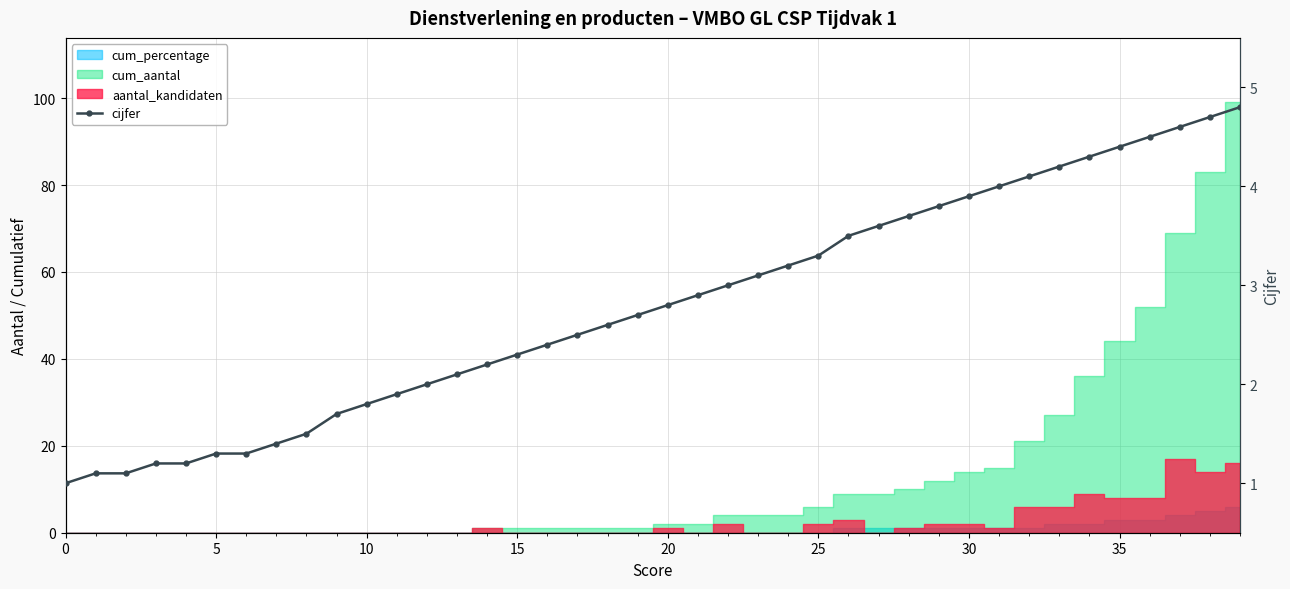

True or false: the data shows 1.7 at 9.

True